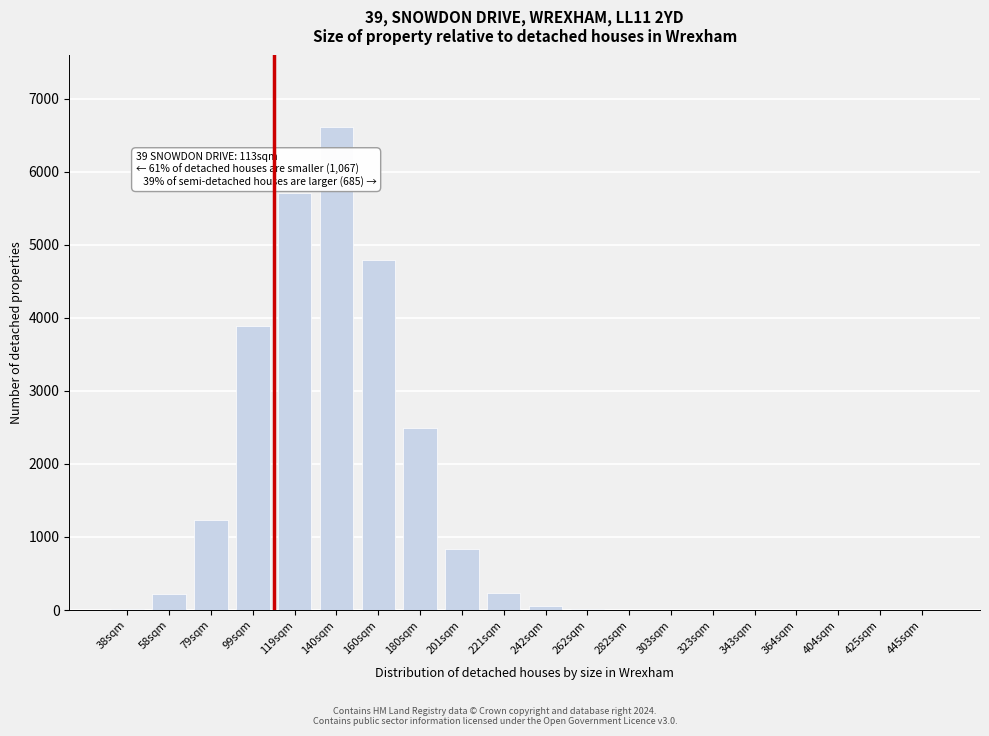

What is the sum of all values?

26042